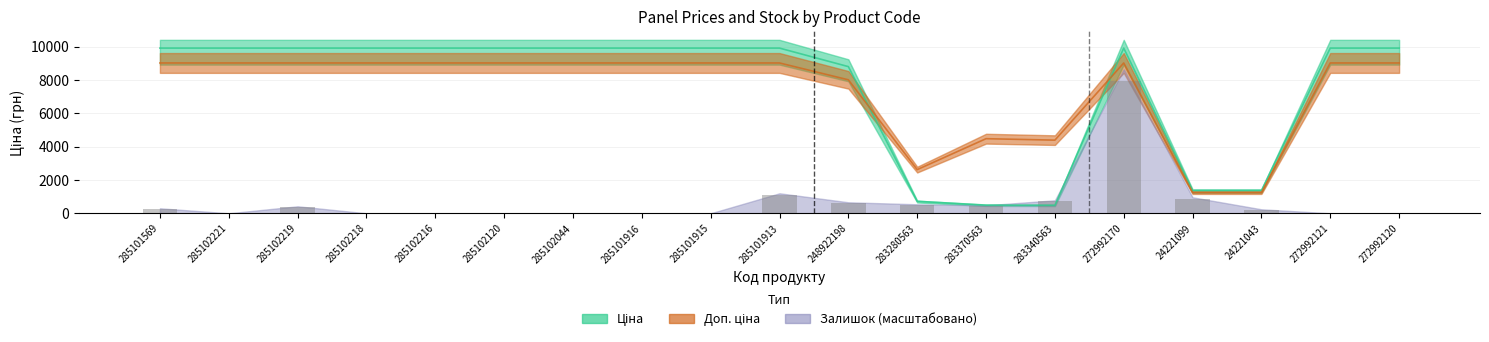

What is the label of the 13th bar from the left?

283370563